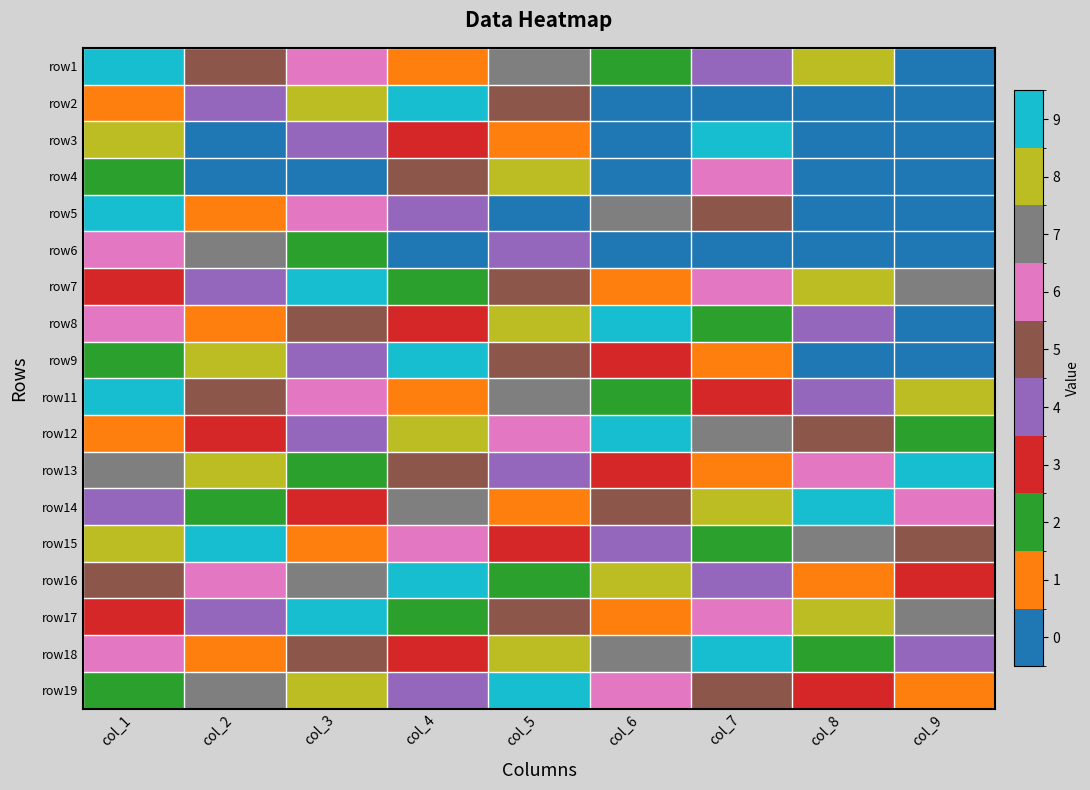

Reading left to right, transcribe all the data shown in this chart.

row1: col_1=9	col_2=5	col_3=6	col_4=1	col_5=7	col_6=2	col_7=4	col_8=8	col_9=0
row2: col_1=1	col_2=4	col_3=8	col_4=9	col_5=5	col_6=0	col_7=0	col_8=0	col_9=0
row3: col_1=8	col_2=0	col_3=4	col_4=3	col_5=1	col_6=0	col_7=9	col_8=0	col_9=0
row4: col_1=2	col_2=0	col_3=0	col_4=5	col_5=8	col_6=0	col_7=6	col_8=0	col_9=0
row5: col_1=9	col_2=1	col_3=6	col_4=4	col_5=0	col_6=7	col_7=5	col_8=0	col_9=0
row6: col_1=6	col_2=7	col_3=2	col_4=0	col_5=4	col_6=0	col_7=0	col_8=0	col_9=0
row7: col_1=3	col_2=4	col_3=9	col_4=2	col_5=5	col_6=1	col_7=6	col_8=8	col_9=7
row8: col_1=6	col_2=1	col_3=5	col_4=3	col_5=8	col_6=9	col_7=2	col_8=4	col_9=0
row9: col_1=2	col_2=8	col_3=4	col_4=9	col_5=5	col_6=3	col_7=1	col_8=0	col_9=0
row11: col_1=9	col_2=5	col_3=6	col_4=1	col_5=7	col_6=2	col_7=3	col_8=4	col_9=8
row12: col_1=1	col_2=3	col_3=4	col_4=8	col_5=6	col_6=9	col_7=7	col_8=5	col_9=2
row13: col_1=7	col_2=8	col_3=2	col_4=5	col_5=4	col_6=3	col_7=1	col_8=6	col_9=9
row14: col_1=4	col_2=2	col_3=3	col_4=7	col_5=1	col_6=5	col_7=8	col_8=9	col_9=6
row15: col_1=8	col_2=9	col_3=1	col_4=6	col_5=3	col_6=4	col_7=2	col_8=7	col_9=5
row16: col_1=5	col_2=6	col_3=7	col_4=9	col_5=2	col_6=8	col_7=4	col_8=1	col_9=3
row17: col_1=3	col_2=4	col_3=9	col_4=2	col_5=5	col_6=1	col_7=6	col_8=8	col_9=7
row18: col_1=6	col_2=1	col_3=5	col_4=3	col_5=8	col_6=7	col_7=9	col_8=2	col_9=4
row19: col_1=2	col_2=7	col_3=8	col_4=4	col_5=9	col_6=6	col_7=5	col_8=3	col_9=1